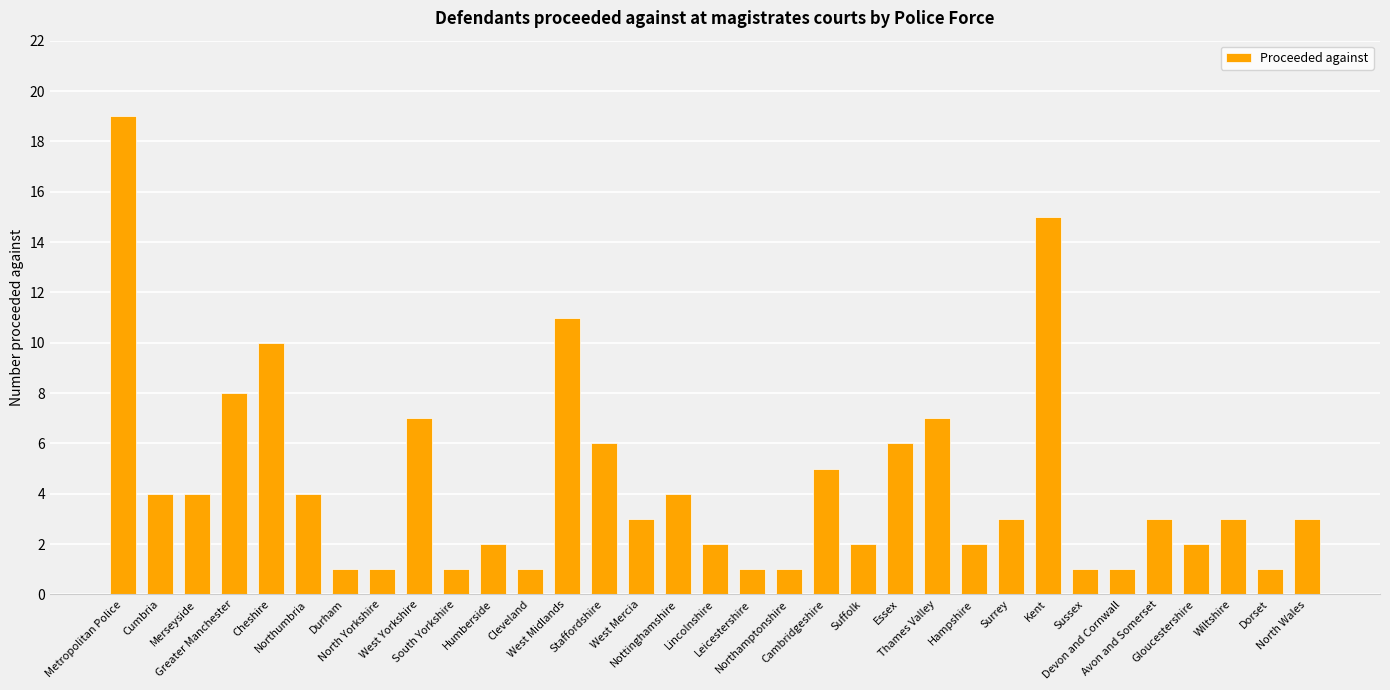

Is it true that the value at Kent is 22?

False